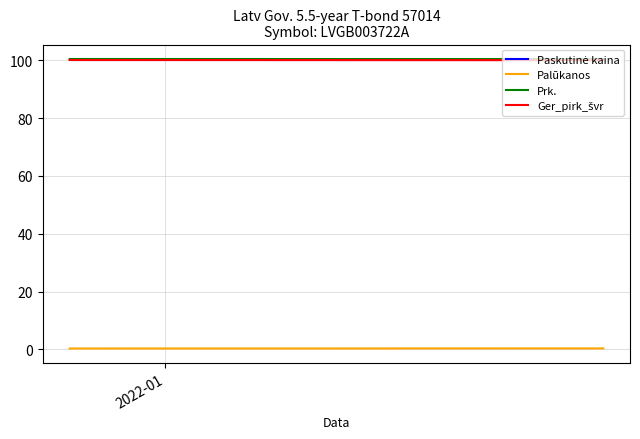

Is it true that Paskutinė kaina equals 50.7 at 10?

False